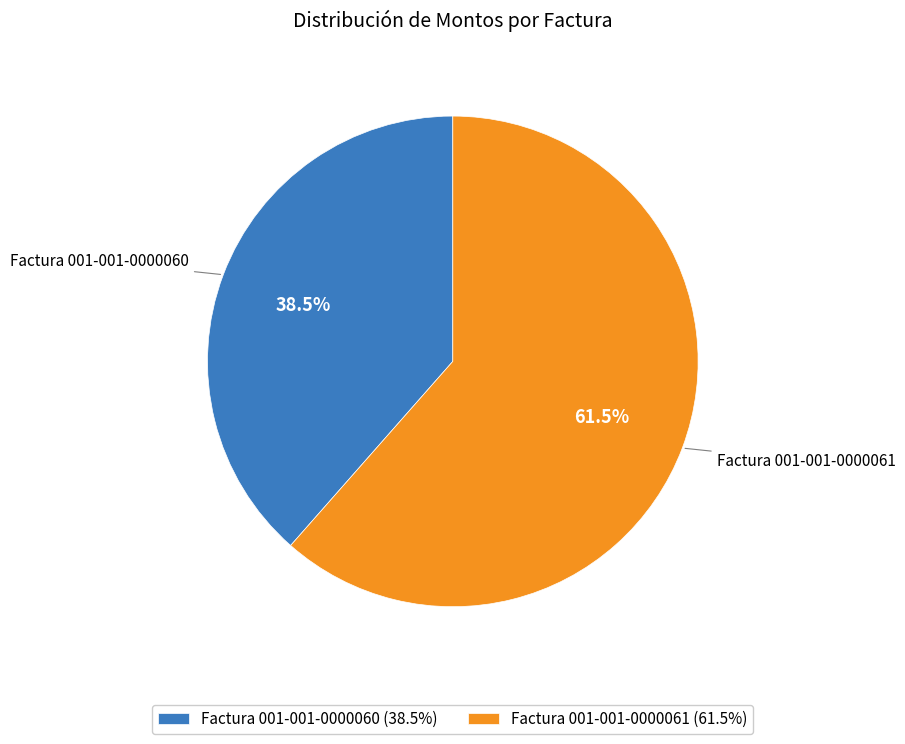

Does Factura 001-001-0000061 represent more than half of the total?

Yes